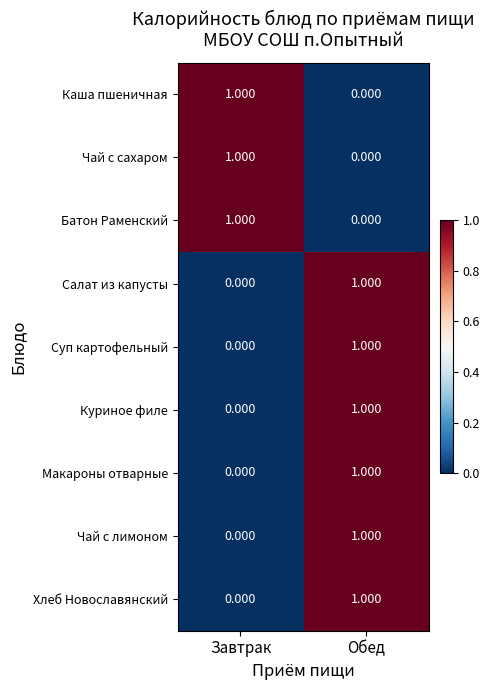

At which label does Чай с лимоном reach its peak?

Обед